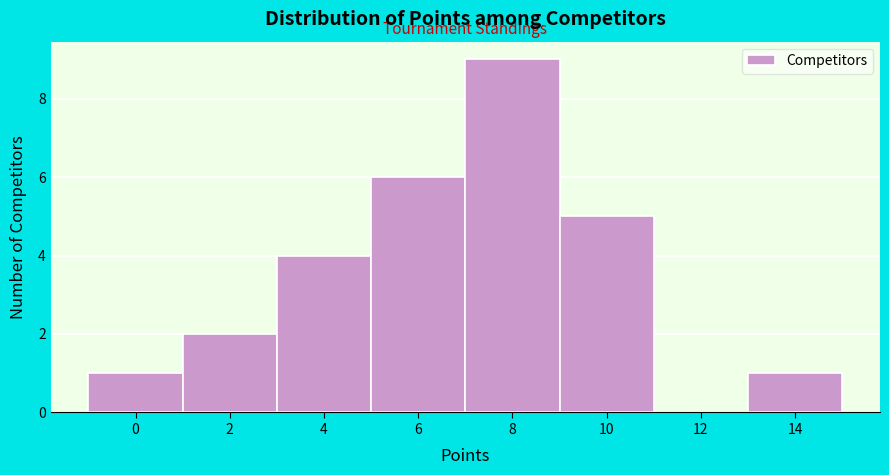

Reading left to right, what are all the values shown in this chart?

0=1	2=2	4=4	6=6	8=9	10=5	12=0	14=1